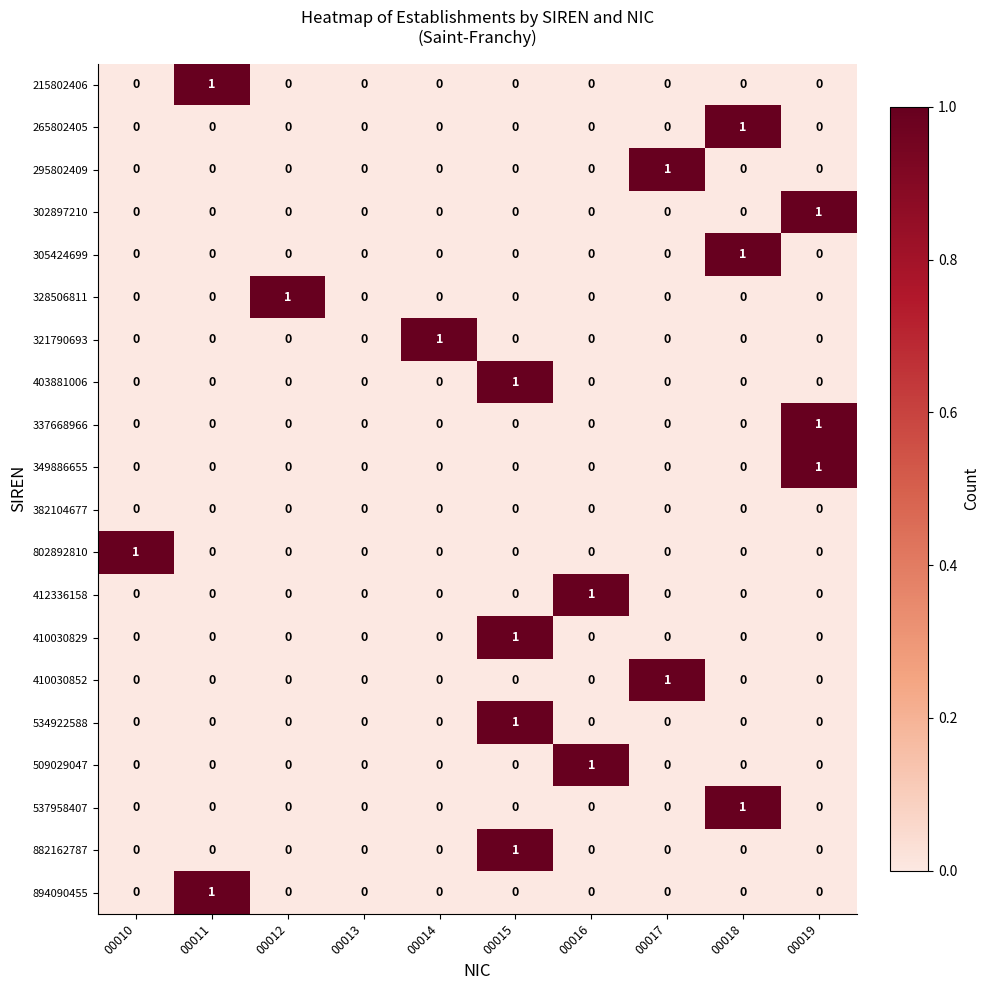

How many 215802406 values are between 0 and 1?

10